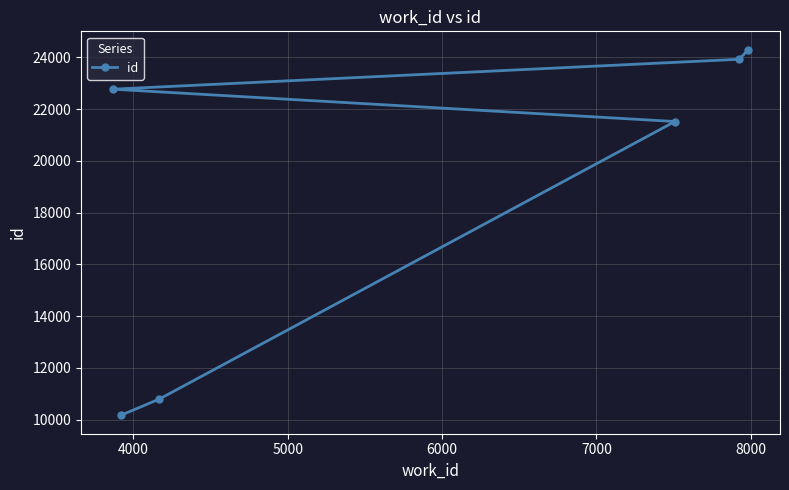

What is the difference between the maximum and minimum values?

14136